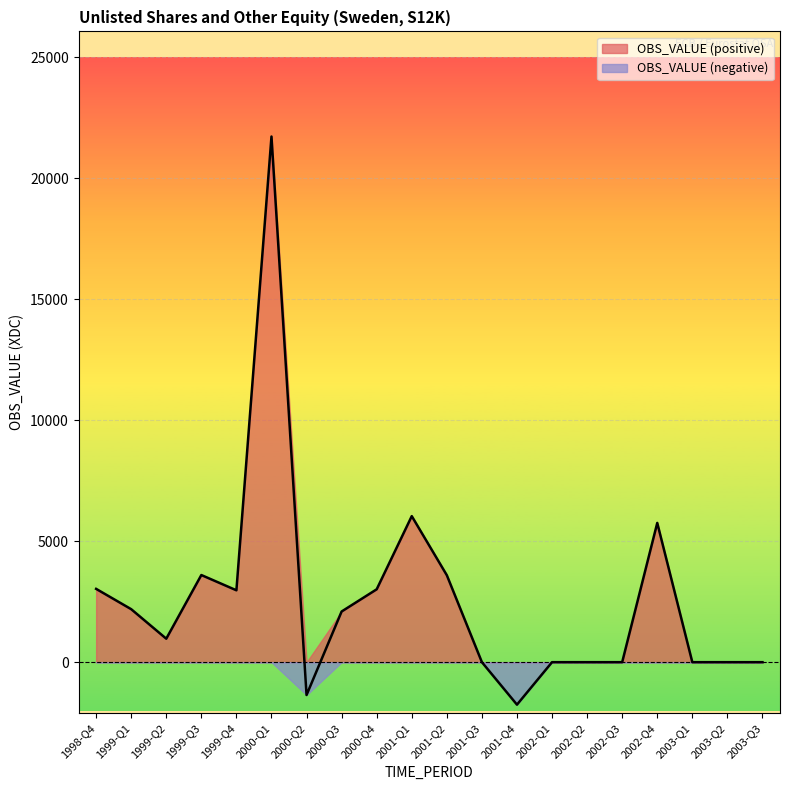

Reading left to right, transcribe all the data shown in this chart.

3031	2191	971	3603	2972	21731	-1357	2095	3013	6038	3595	0	-1756	0	0	0	5757	0	0	0